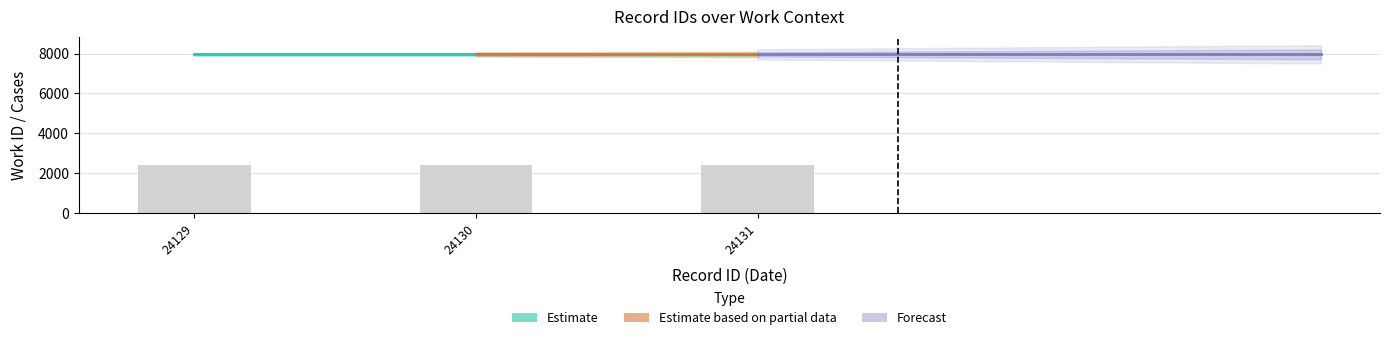

Does the chart contain stacked bars?

No